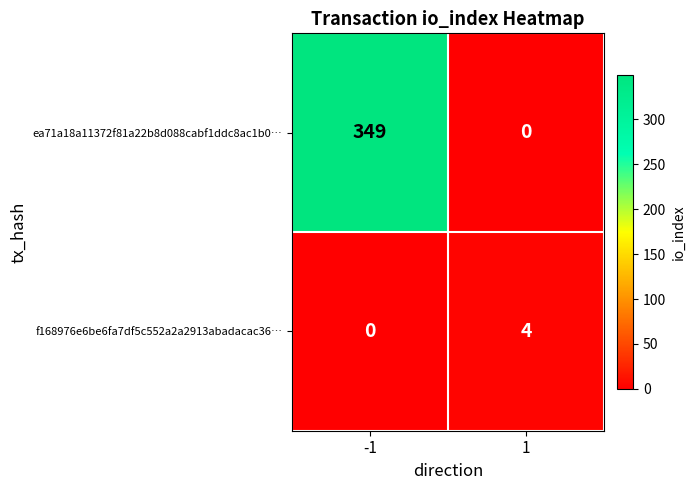

What is the difference between the maximum and minimum values in the f168976e6be6fa7df5c552a2a2913abadacac36… series?

4